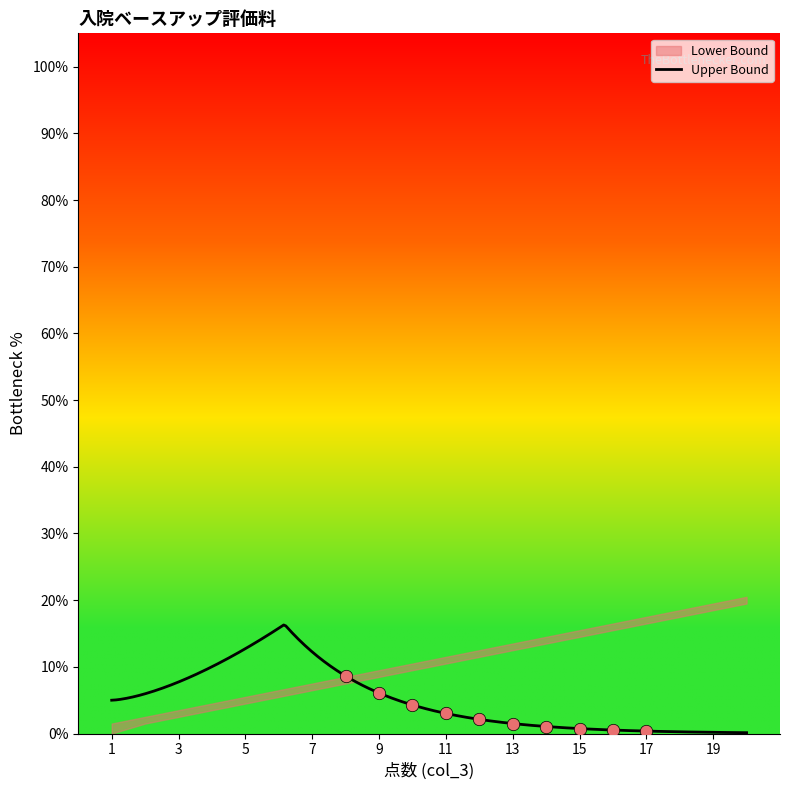

Is the value of Upper Bound at 11 greater than the value of Lower Bound at 3?

Yes